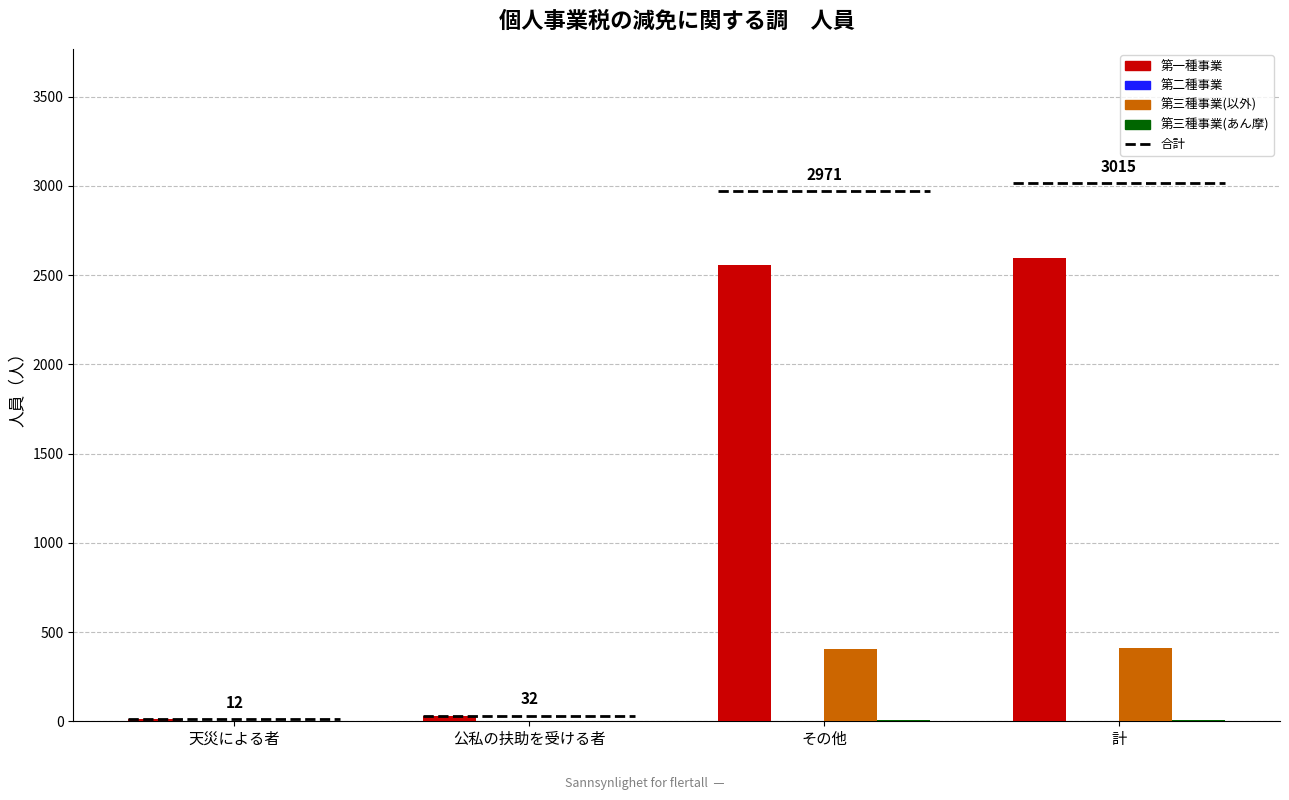

What position from the right is 天災による者?

4